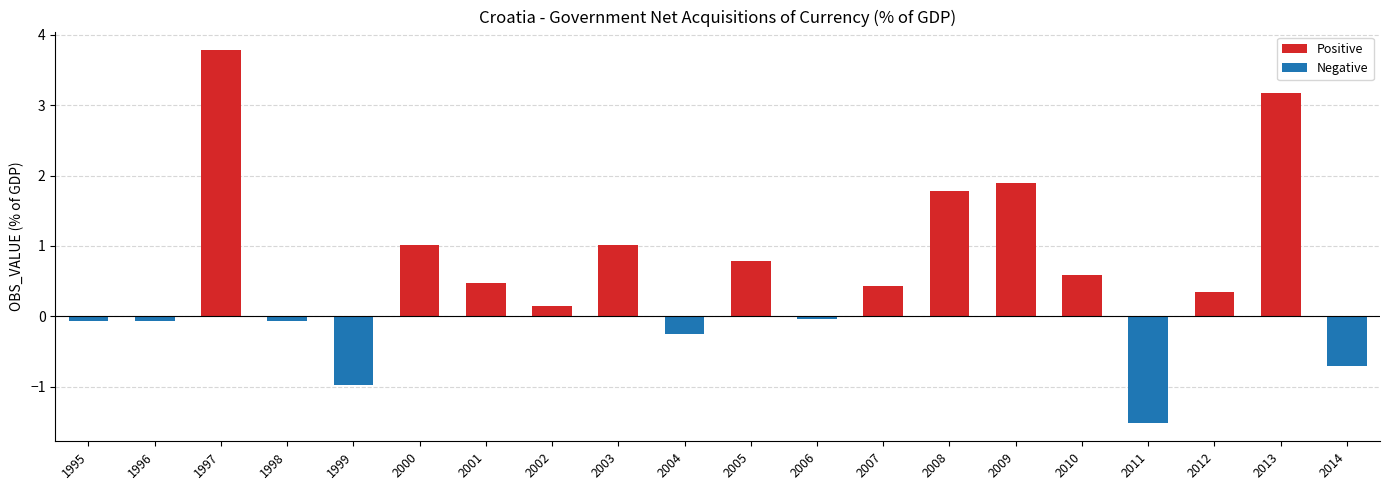

What is the sum of the Positive values at 2013 and 2001?

3.6